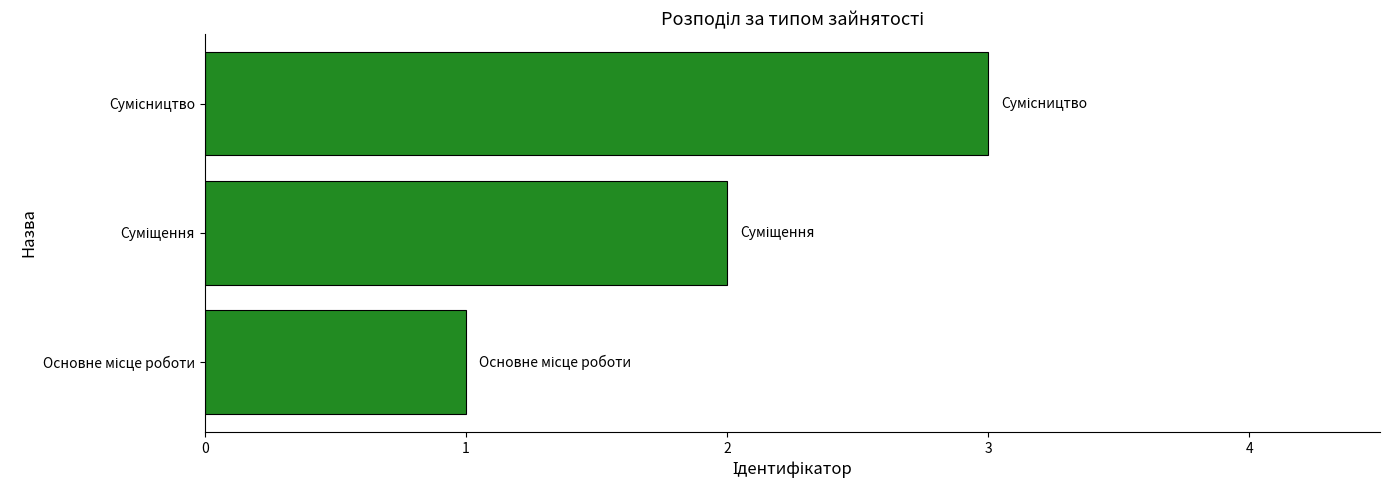

What is the maximum value shown in the chart?

3